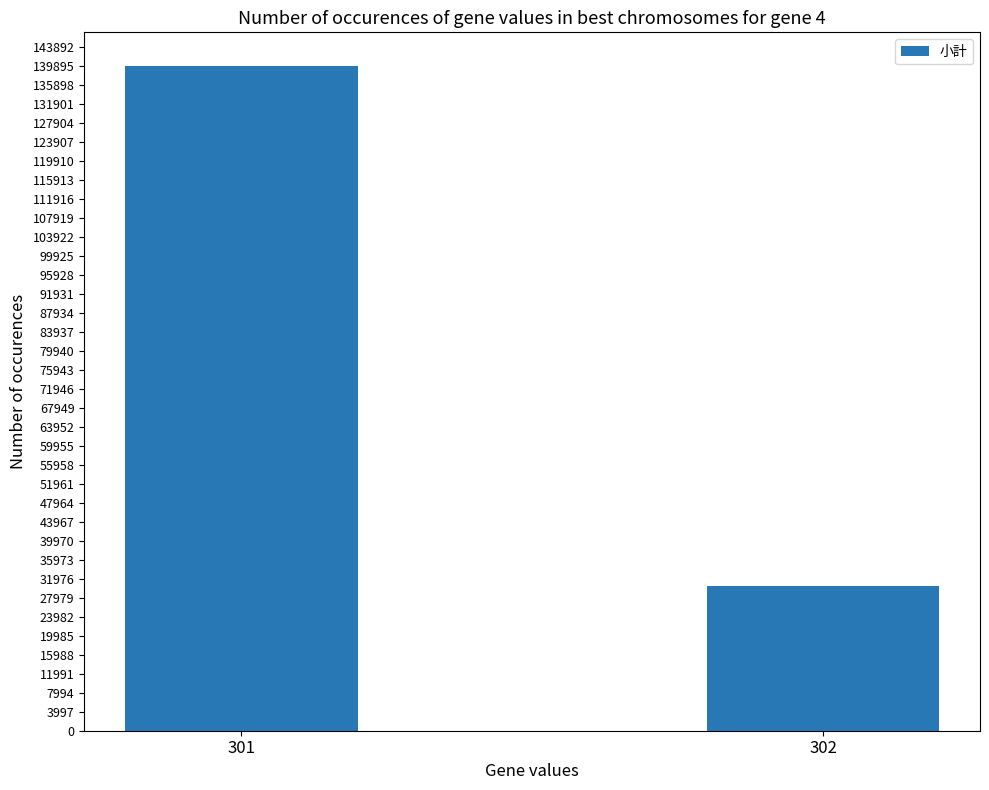

What is the value of the 2nd bar from the left?

30360